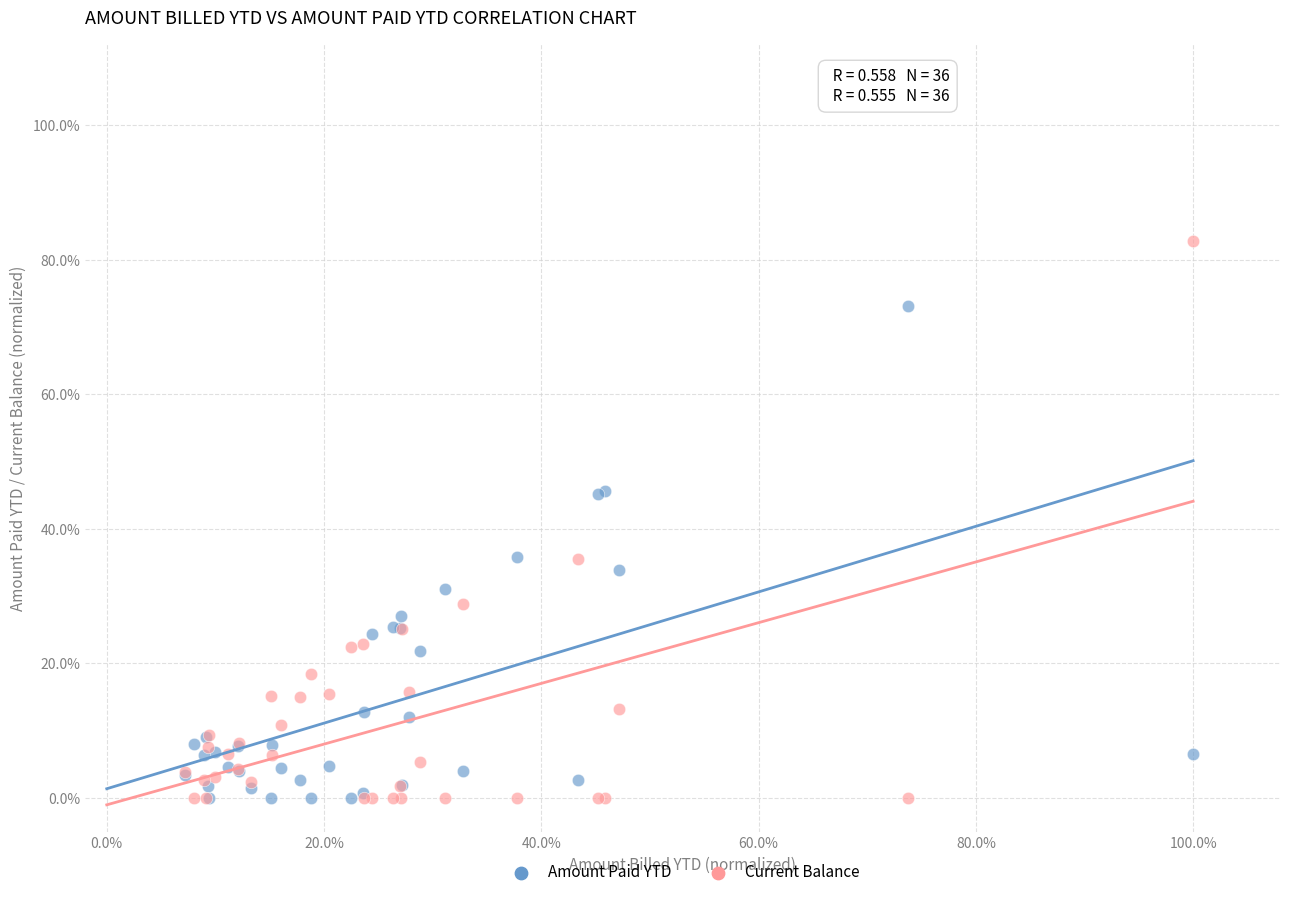

What are all the series names shown in the legend?

Amount Paid YTD, Current Balance